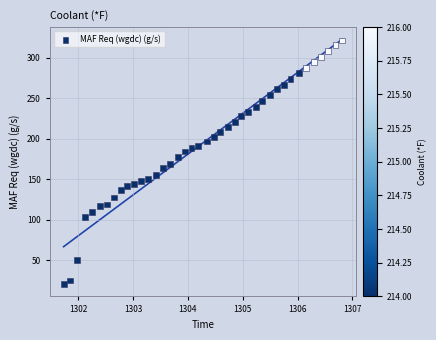

What is the range of X values (max minus min)?

5.1